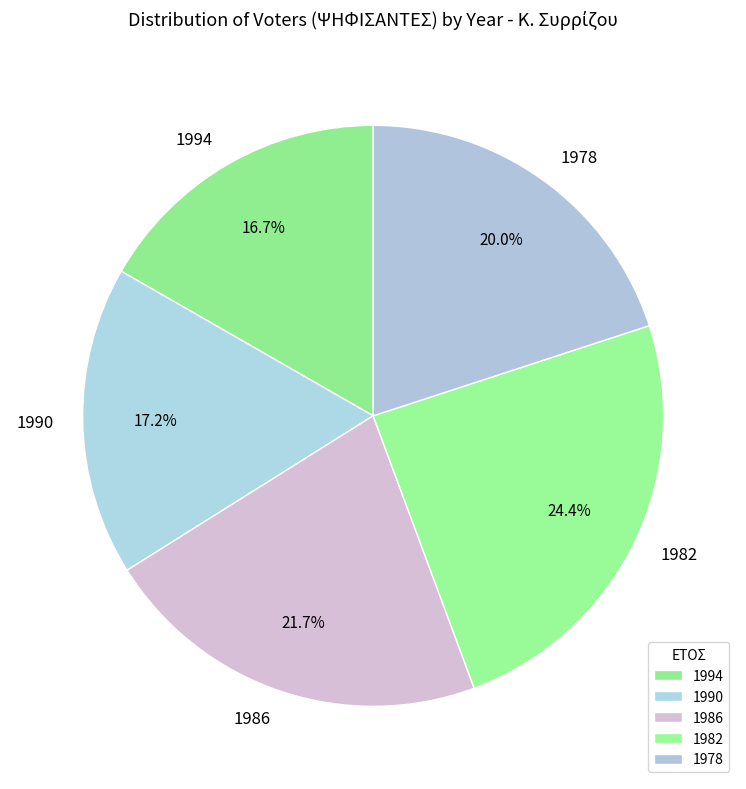

What is the largest slice in the pie chart?

1982